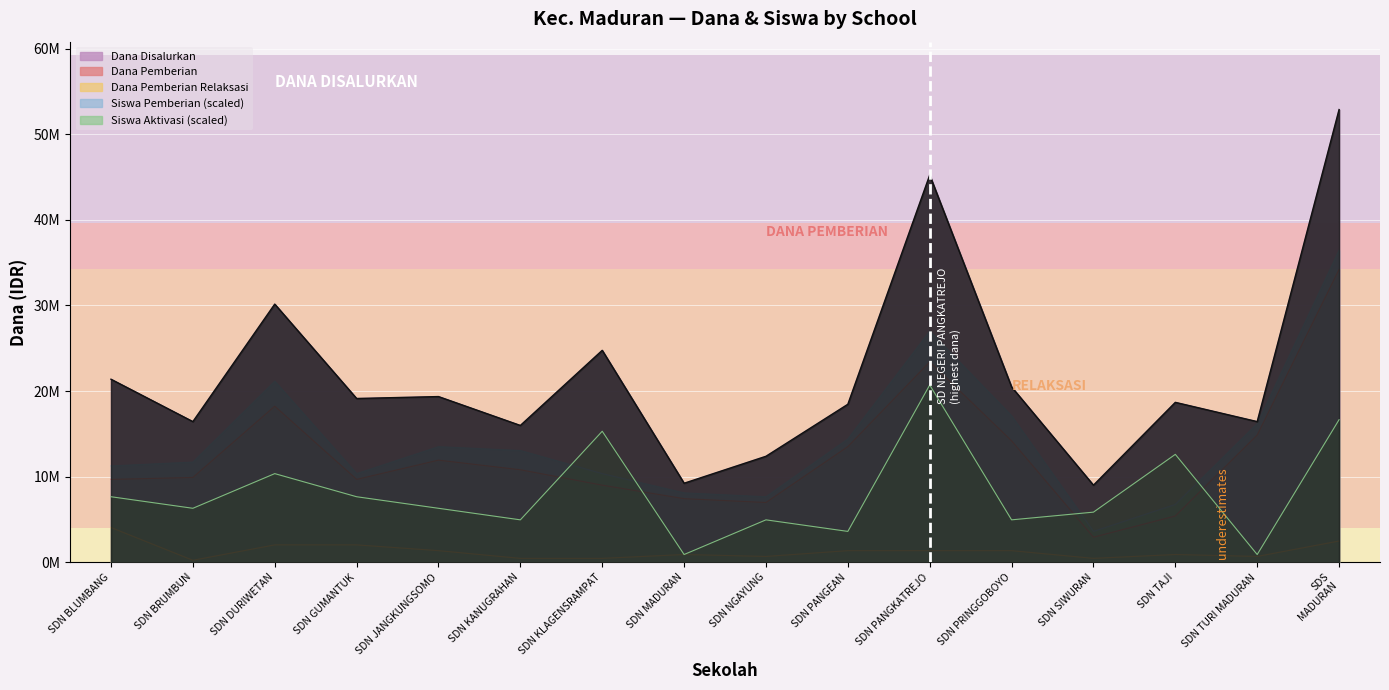

Does the chart display data point markers on the line(s)?

No